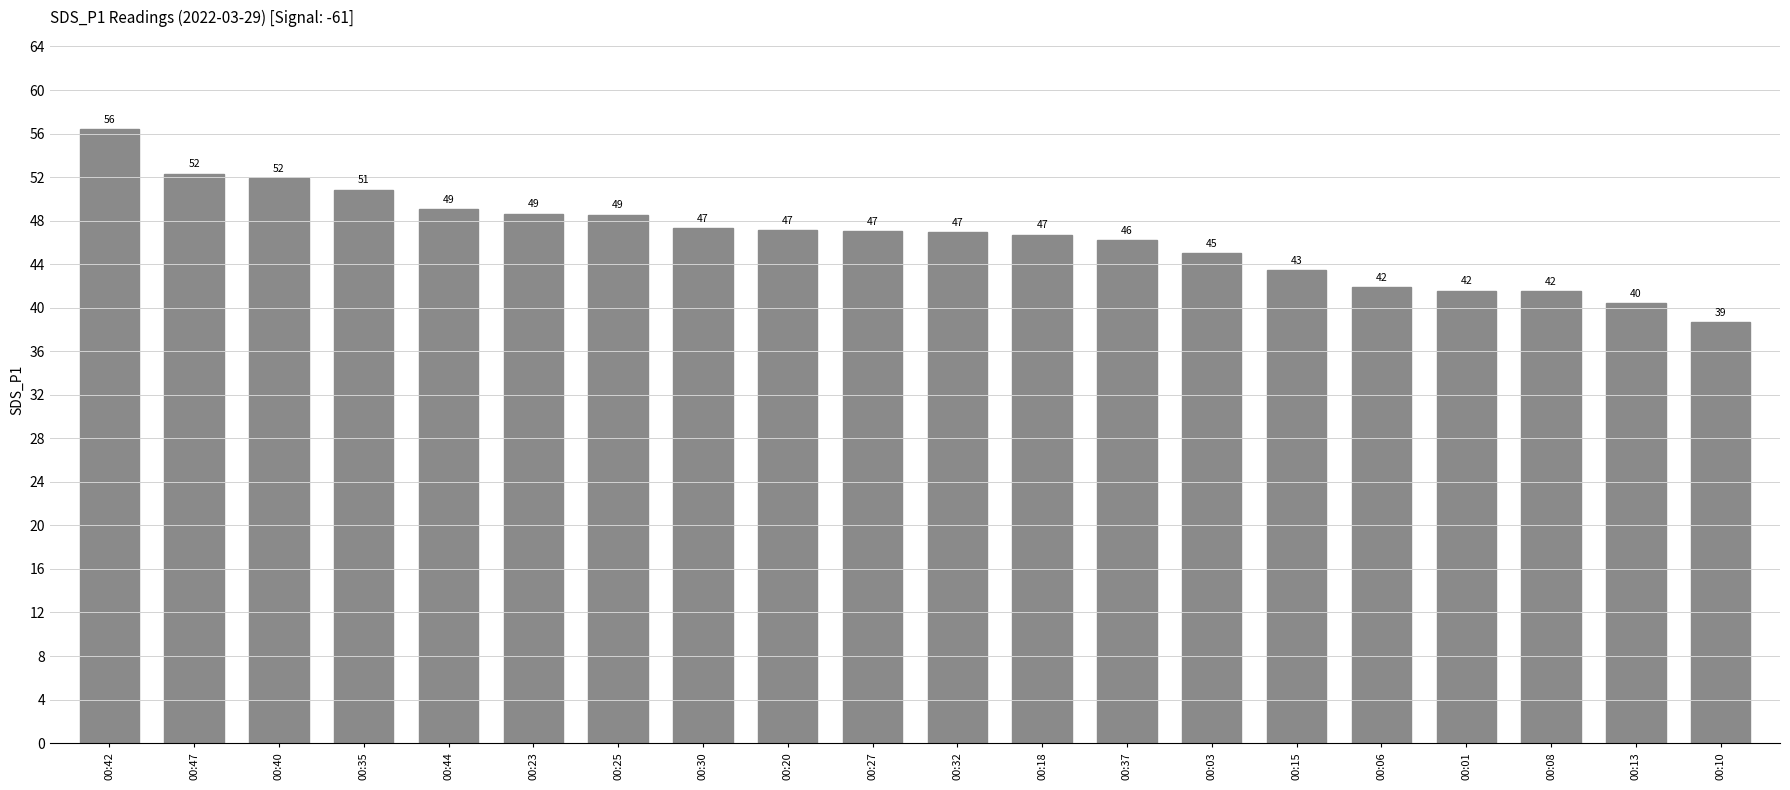

What is the minimum value shown in the chart?

38.7